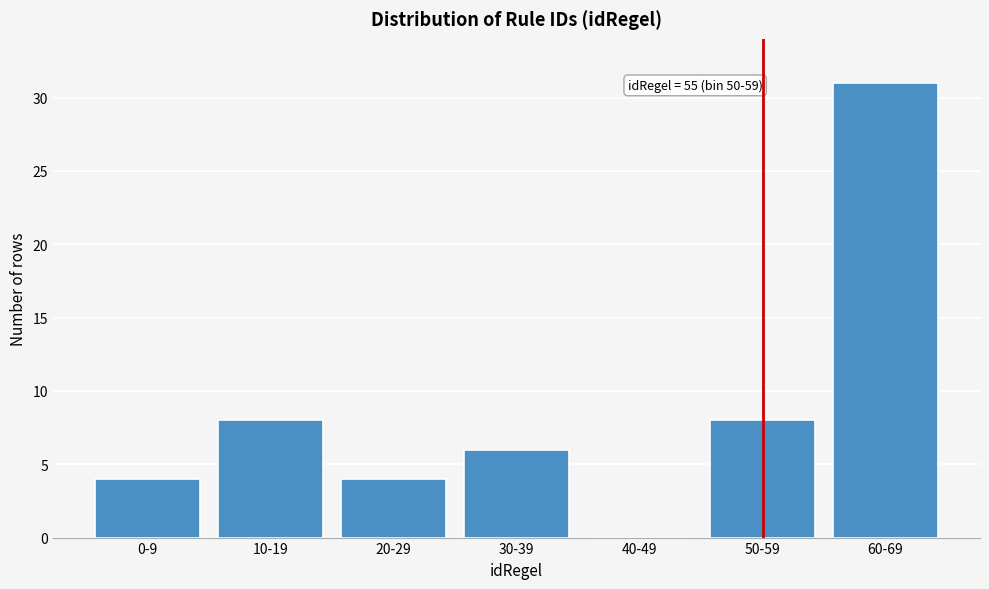

Reading right to left, transcribe all the data shown in this chart.

60-69=31	50-59=8	40-49=0	30-39=6	20-29=4	10-19=8	0-9=4